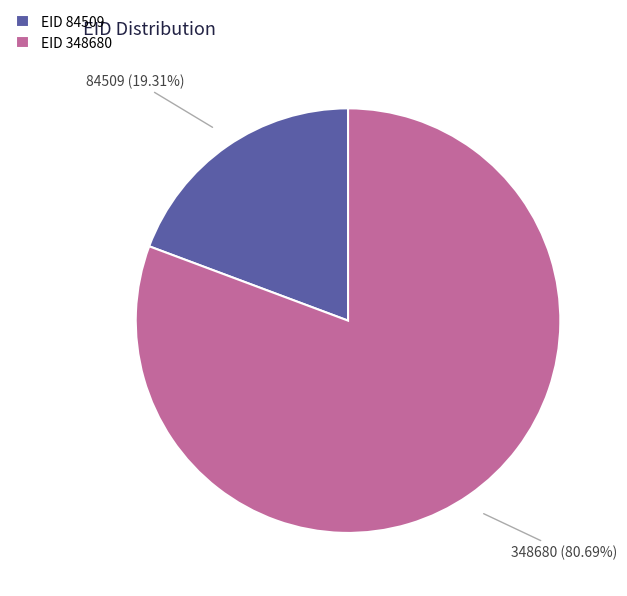

Between EID 348680 and EID 84509, which is larger?

EID 348680